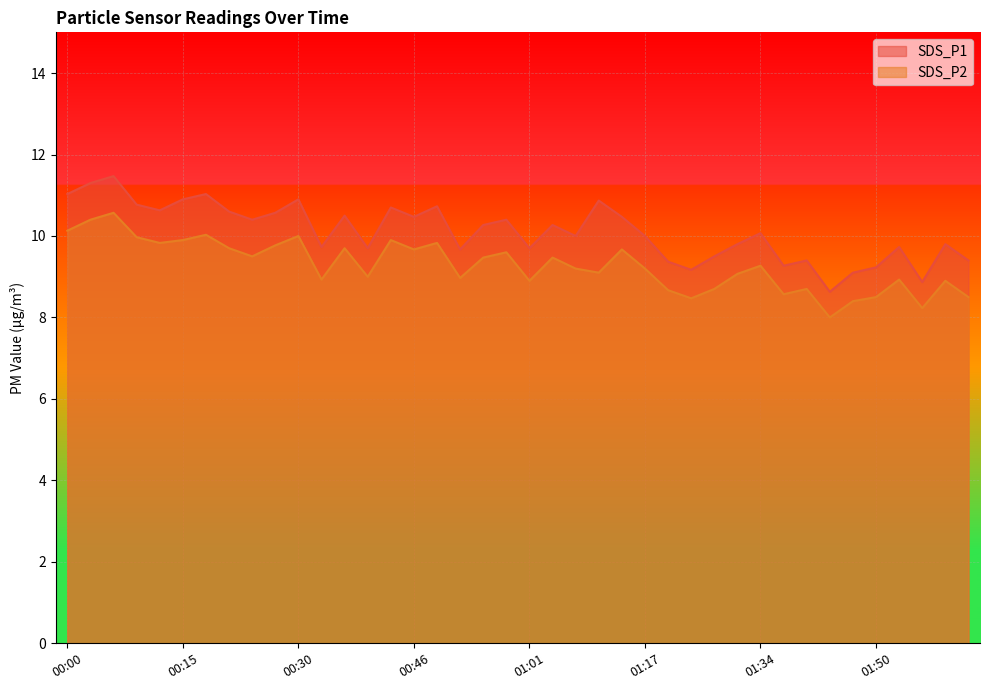

Reading right to left, list all the values displayed in this chart.

SDS_P1: 02:02=9.4	01:59=9.8	01:56=8.9	01:53=9.7	01:50=9.2	01:46=9.1	01:43=8.6	01:40=9.4	01:37=9.3	01:34=10.1	01:30=9.8	01:27=9.5	01:24=9.2	01:20=9.4	01:17=10.0	01:14=10.5	01:11=10.9	01:08=10.0	01:05=10.3	01:01=9.7	00:58=10.4	00:55=10.3	00:52=9.7	00:49=10.7	00:46=10.5	00:43=10.7	00:39=9.7	00:36=10.5	00:33=9.7	00:30=10.9	00:27=10.6	00:24=10.4	00:21=10.6	00:18=11.0	00:15=10.9	00:12=10.6	00:09=10.8	00:06=11.5	00:03=11.3	00:00=11.0
SDS_P2: 02:02=8.5	01:59=8.9	01:56=8.2	01:53=8.9	01:50=8.5	01:46=8.4	01:43=8.0	01:40=8.7	01:37=8.6	01:34=9.3	01:30=9.1	01:27=8.7	01:24=8.5	01:20=8.7	01:17=9.2	01:14=9.7	01:11=9.1	01:08=9.2	01:05=9.5	01:01=8.9	00:58=9.6	00:55=9.5	00:52=9.0	00:49=9.8	00:46=9.7	00:43=9.9	00:39=9.0	00:36=9.7	00:33=8.9	00:30=10.0	00:27=9.8	00:24=9.5	00:21=9.7	00:18=10.0	00:15=9.9	00:12=9.8	00:09=10.0	00:06=10.6	00:03=10.4	00:00=10.1